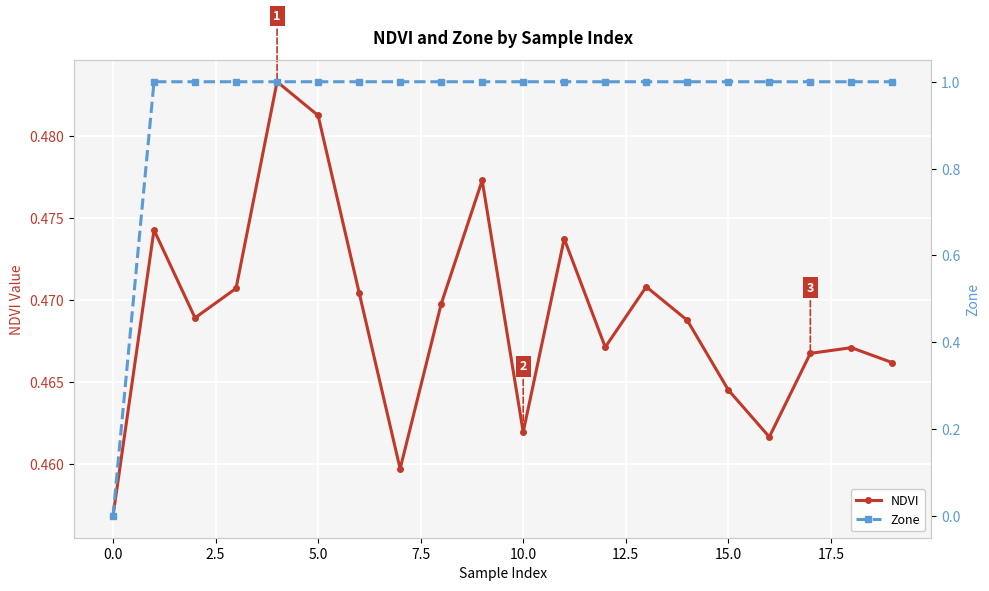

How many data points does each series have?

20